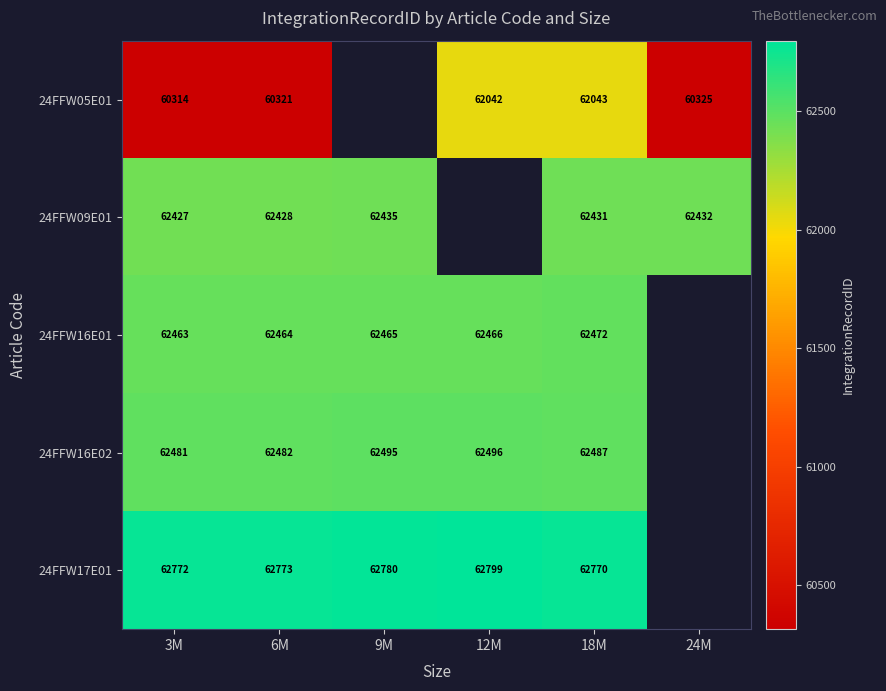

What is the minimum value shown in the chart?

60314.0